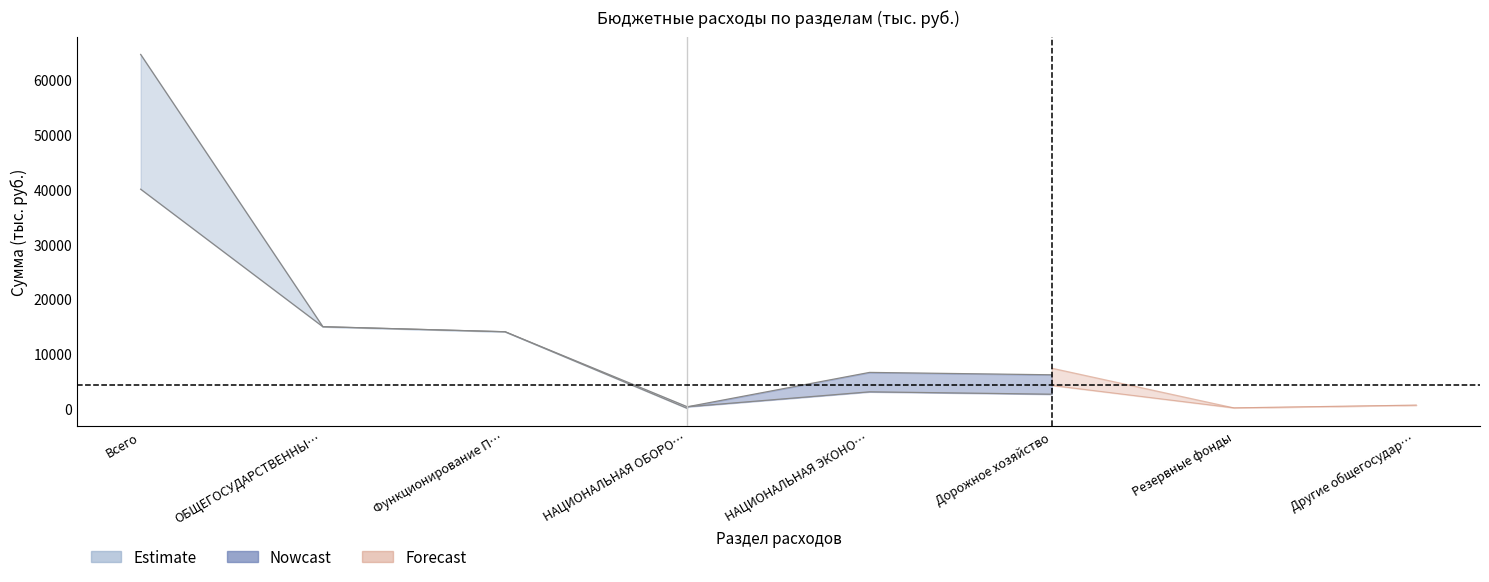

Is it true that nowcast_lower equals 522.8 at НАЦИОНАЛЬНАЯ ОБОРОНА?

False